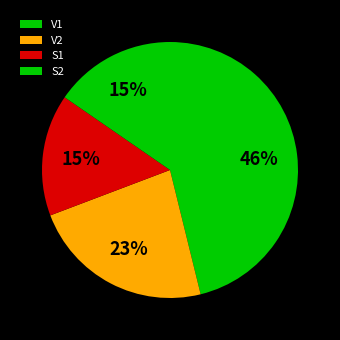

To the nearest percent, what is the difference between the largest and smallest slice percentages?

31%